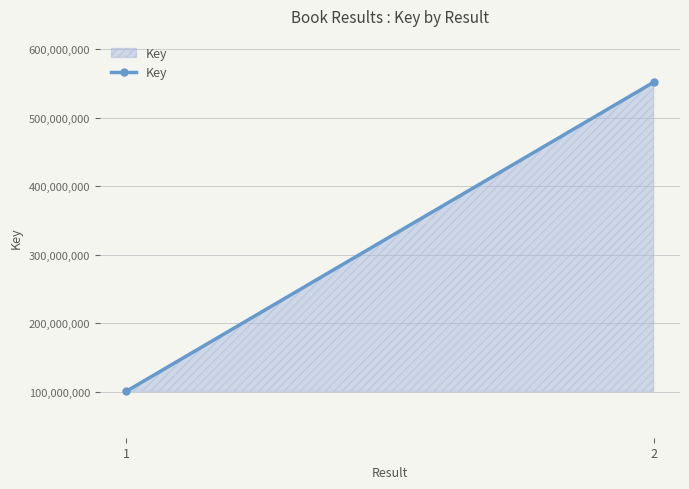

Which category has the lowest value across all series?

1